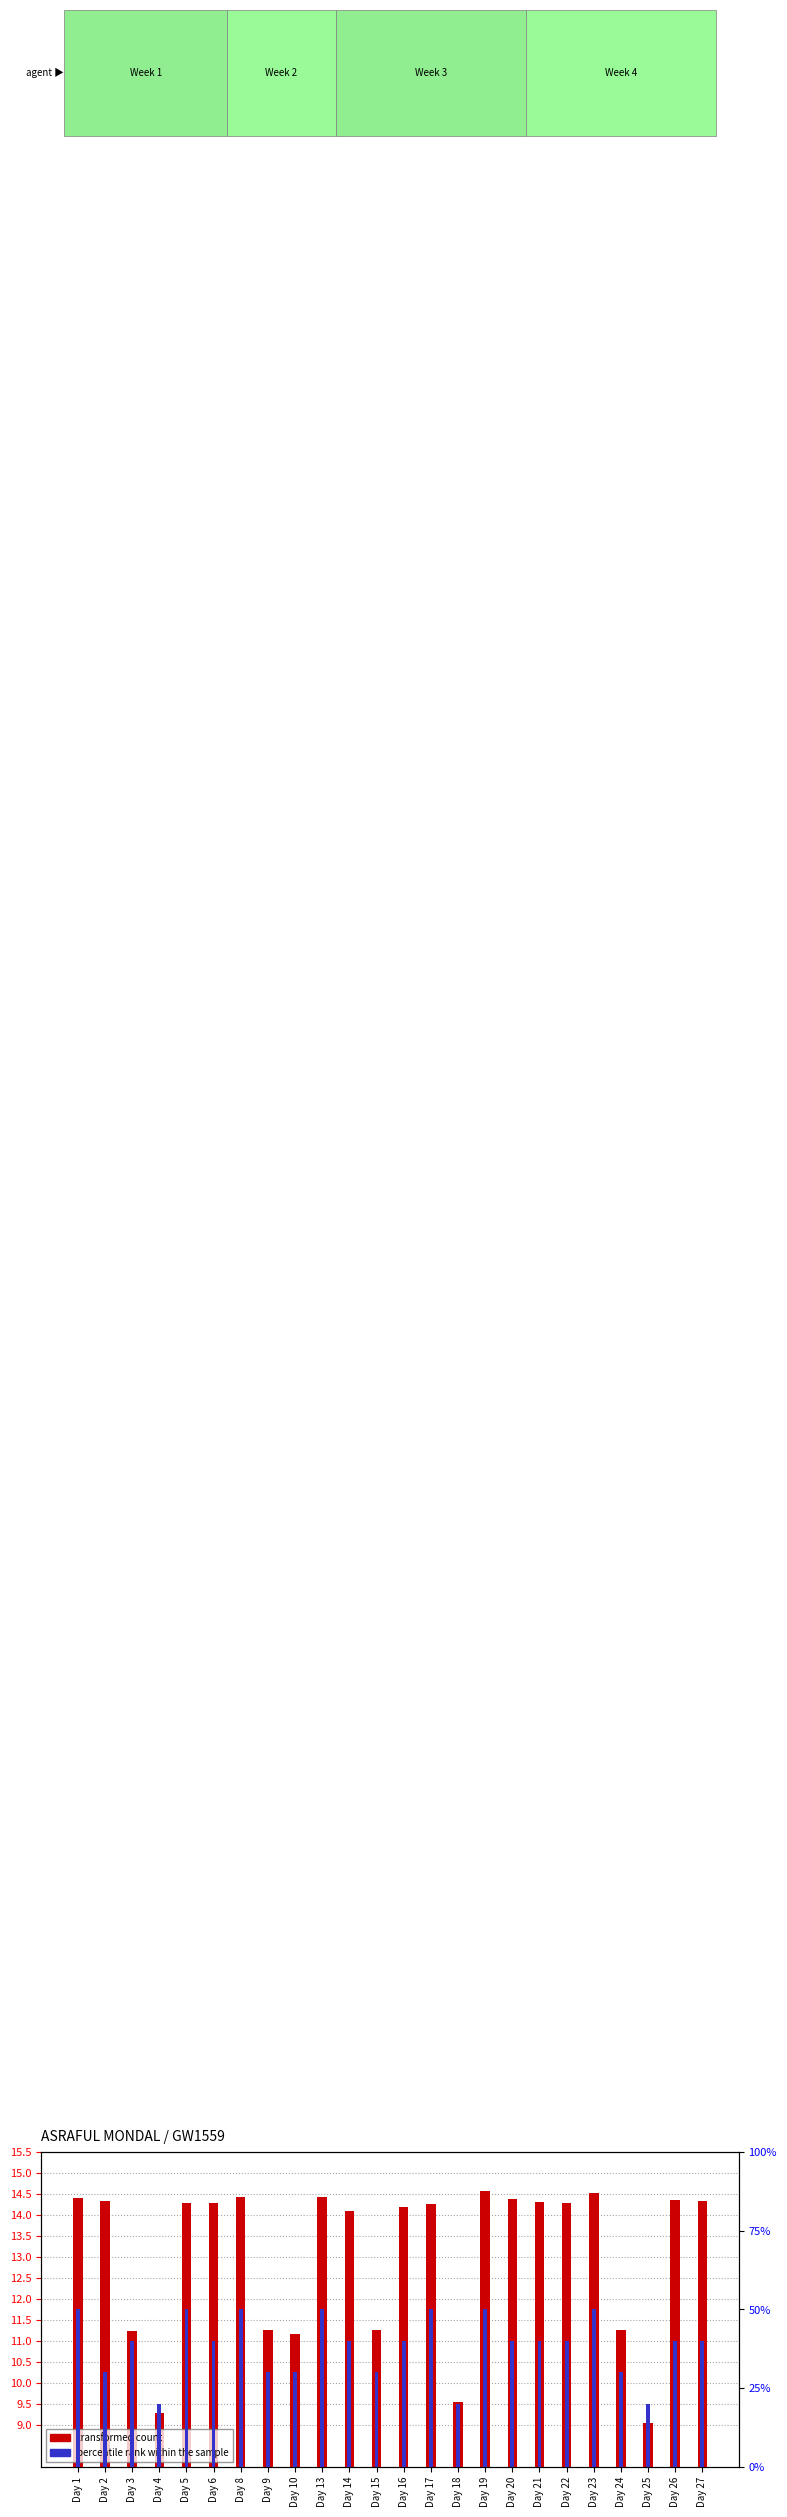

What are all the series names shown in the legend?

transformed count, percentile rank within the sample